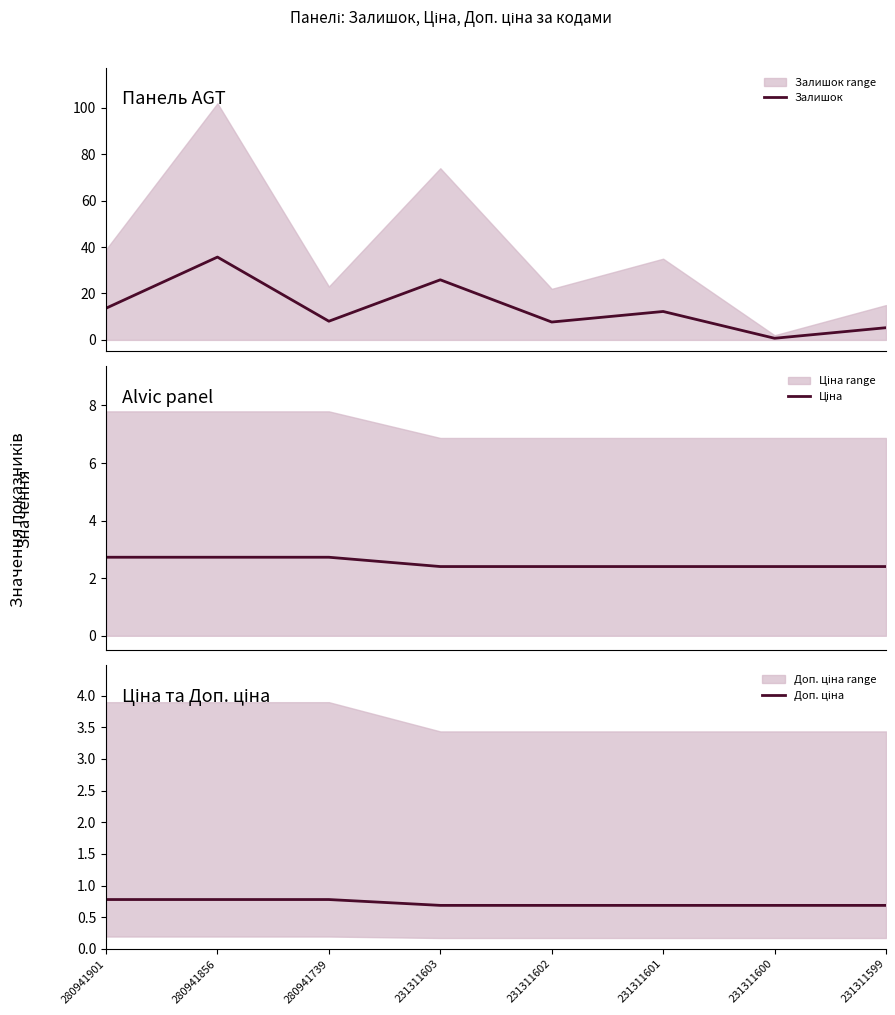

Which series has the largest total across all categories?

Залишок